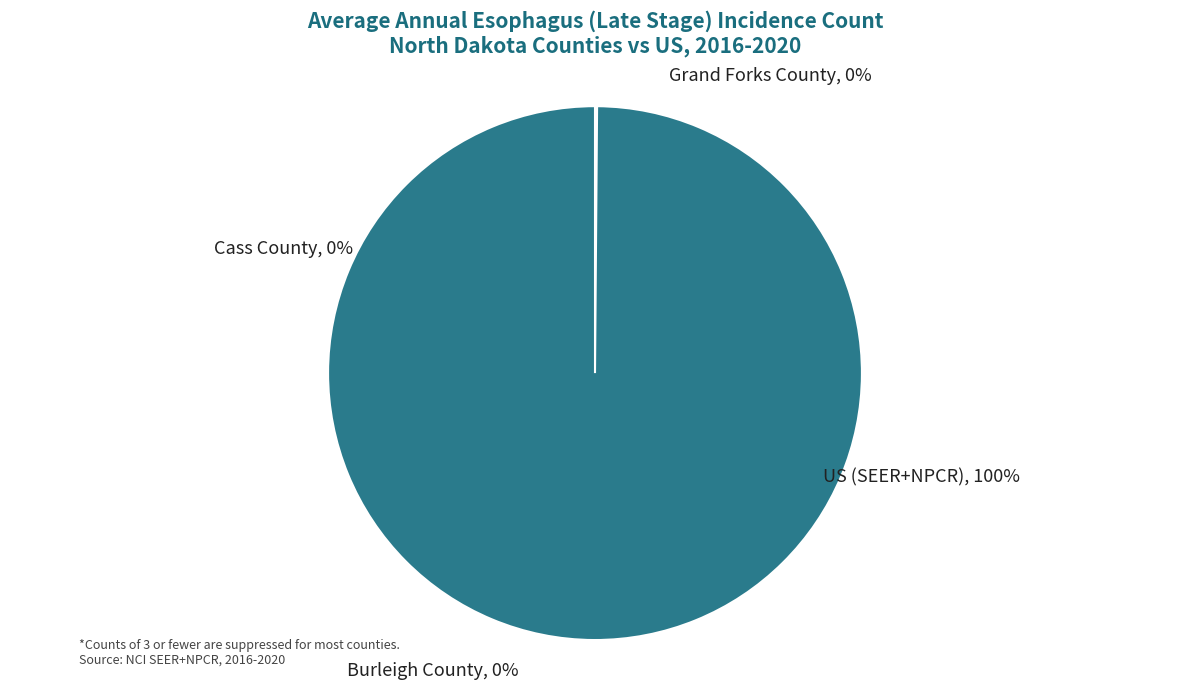

What is the smallest slice in the pie chart?

Burleigh County